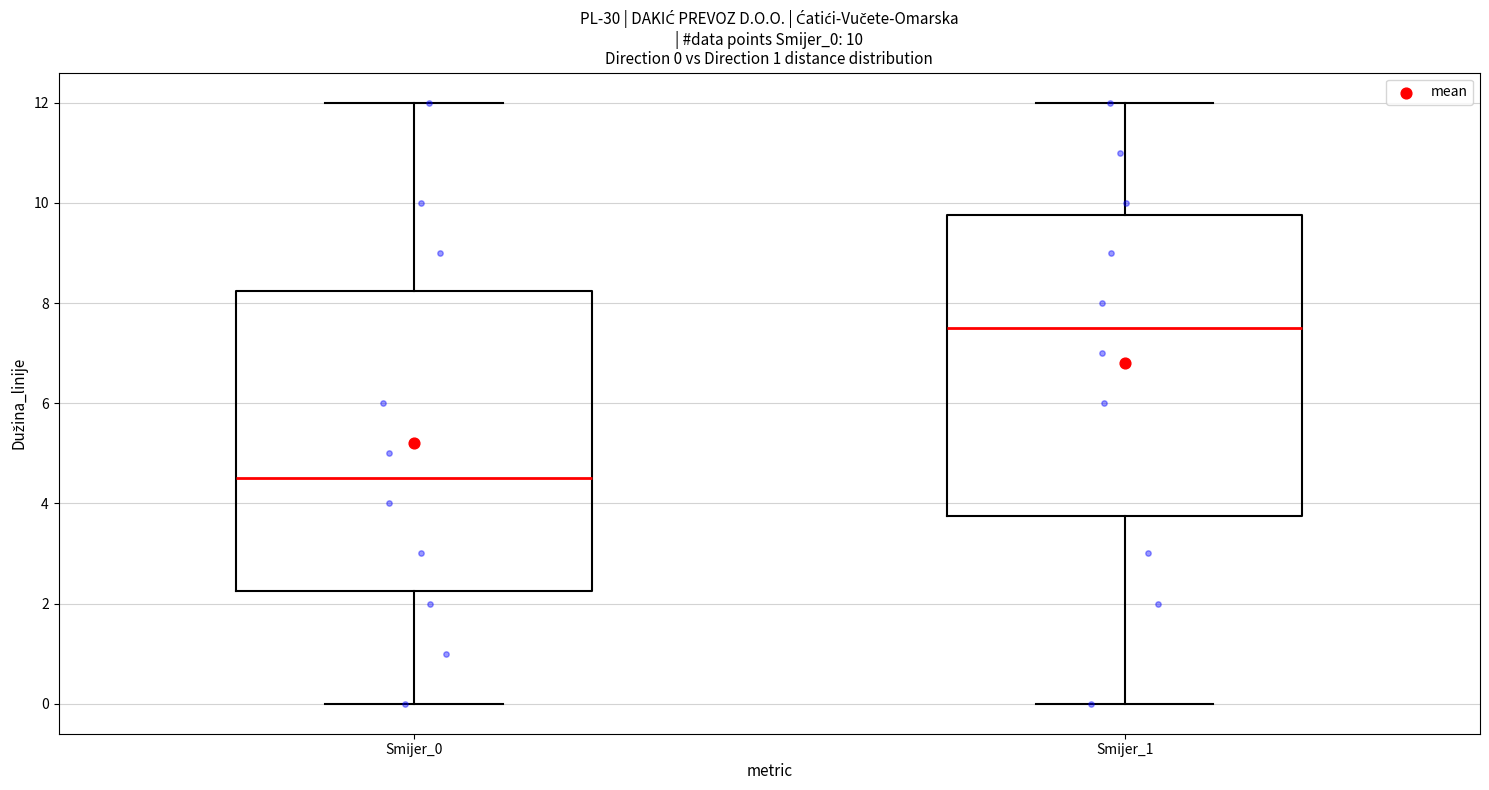

Which box's median line is the highest?

Smijer_1